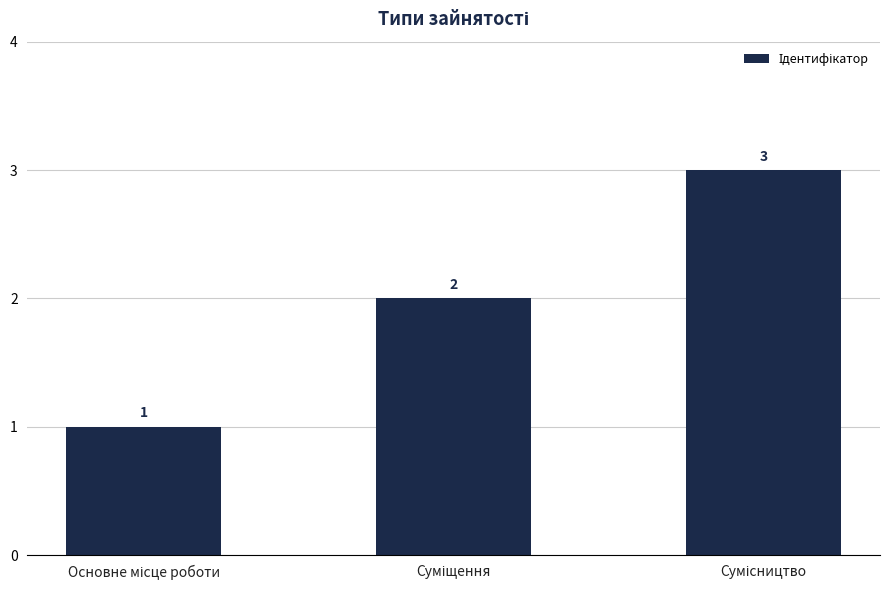

Reading left to right, transcribe all the data shown in this chart.

1	2	3